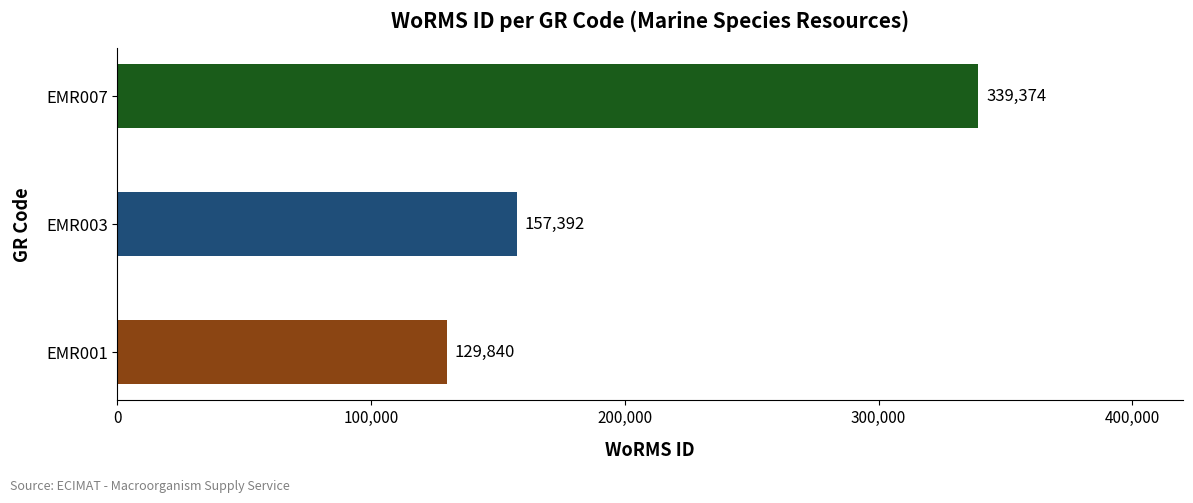

What is the smallest value displayed?

129840